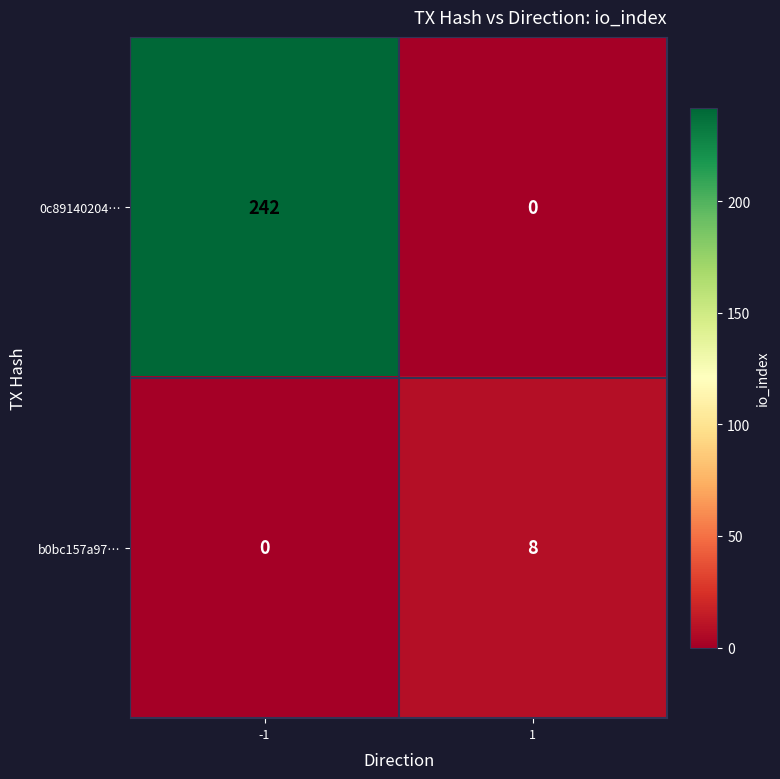

At how many categories does at least one series exceed 199?

1